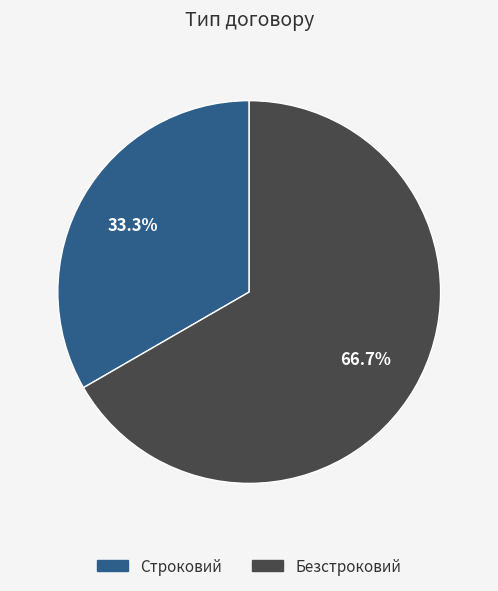

To the nearest percent, what portion does Строковий represent?

33%